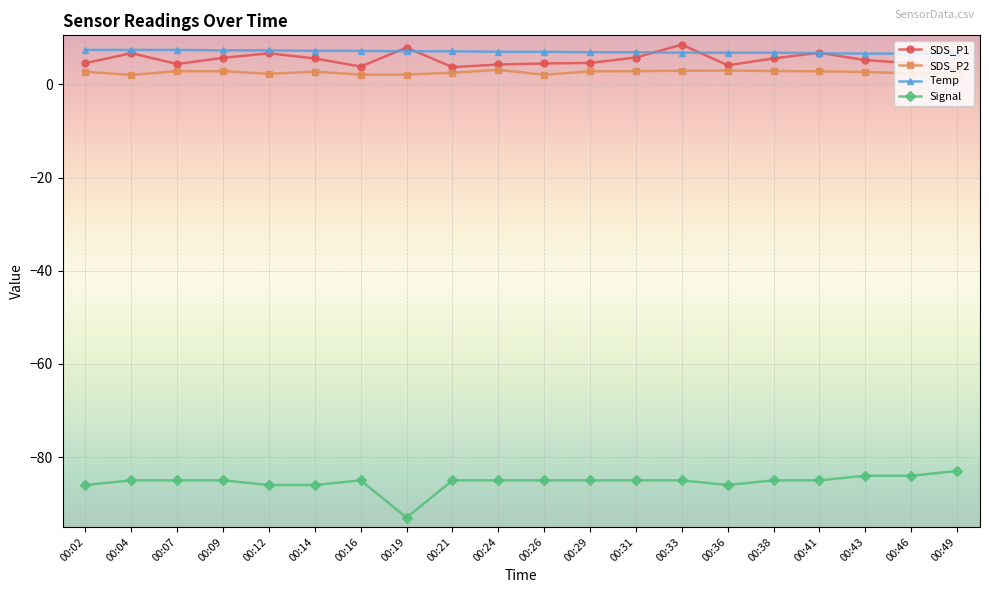

What is the value of the Temp point at the 4th from the left?

7.3